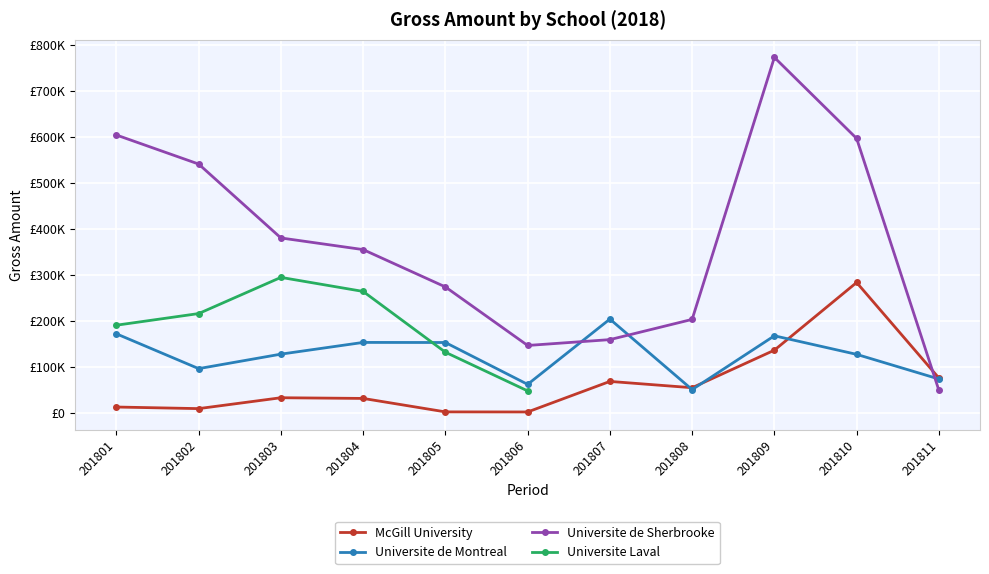

How many times do Universite Laval and Universite de Montreal cross each other?

1